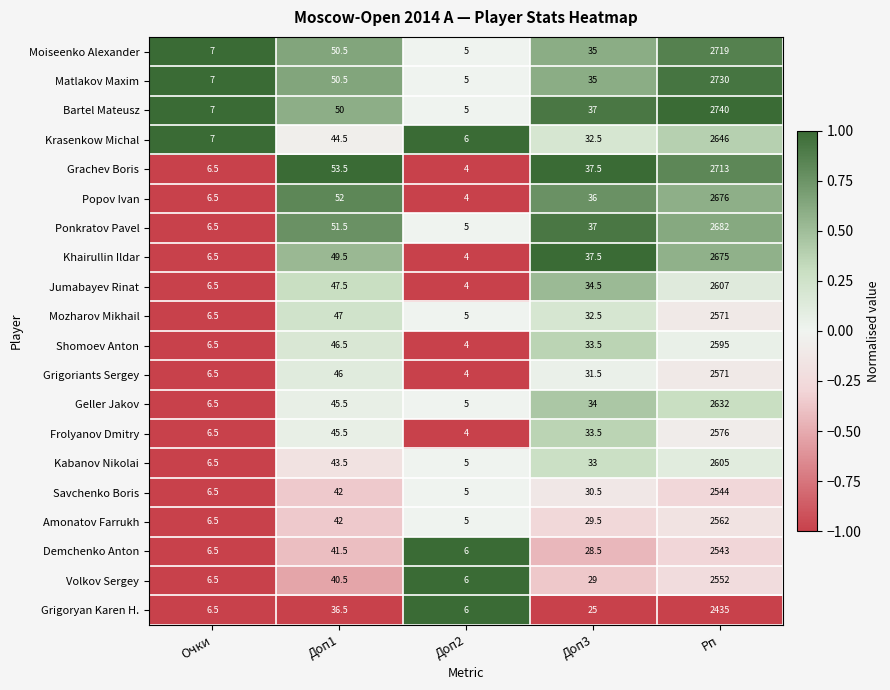

Which series has the largest range (max minus min)?

Bartel Mateusz